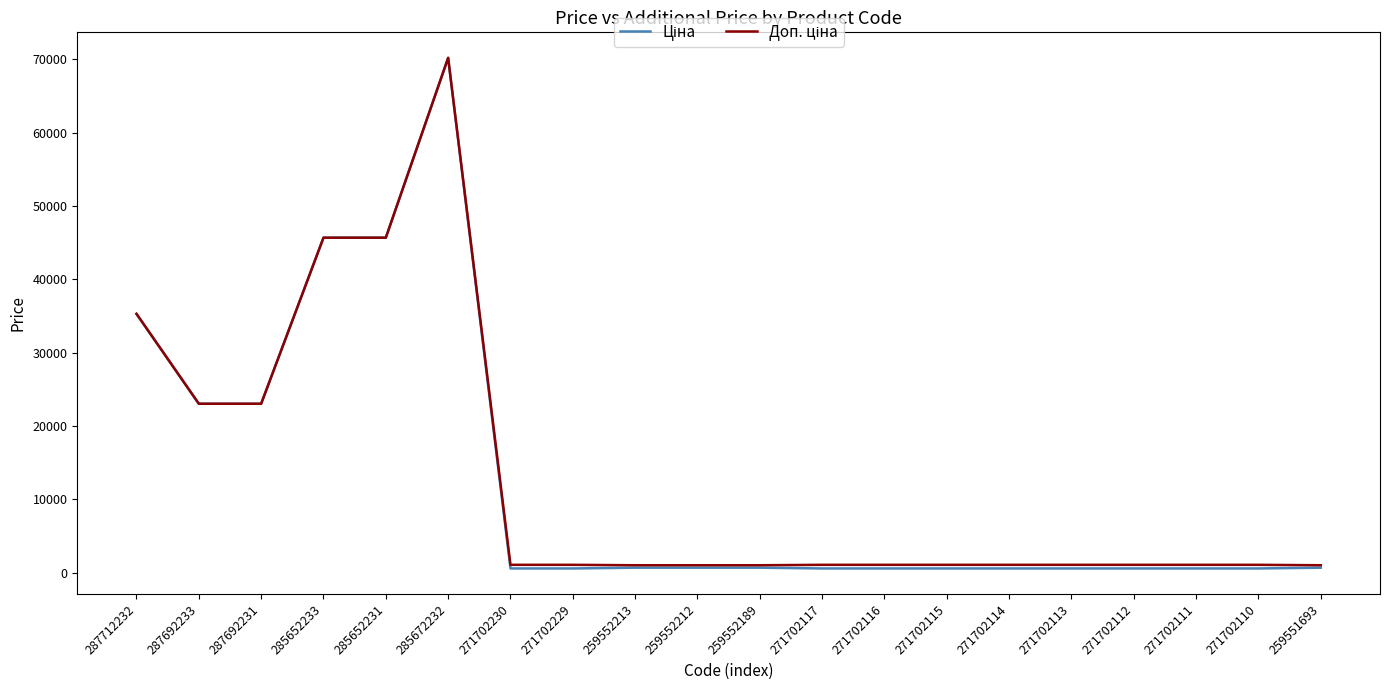

At which category does the chart reach its peak across all series?

285672232